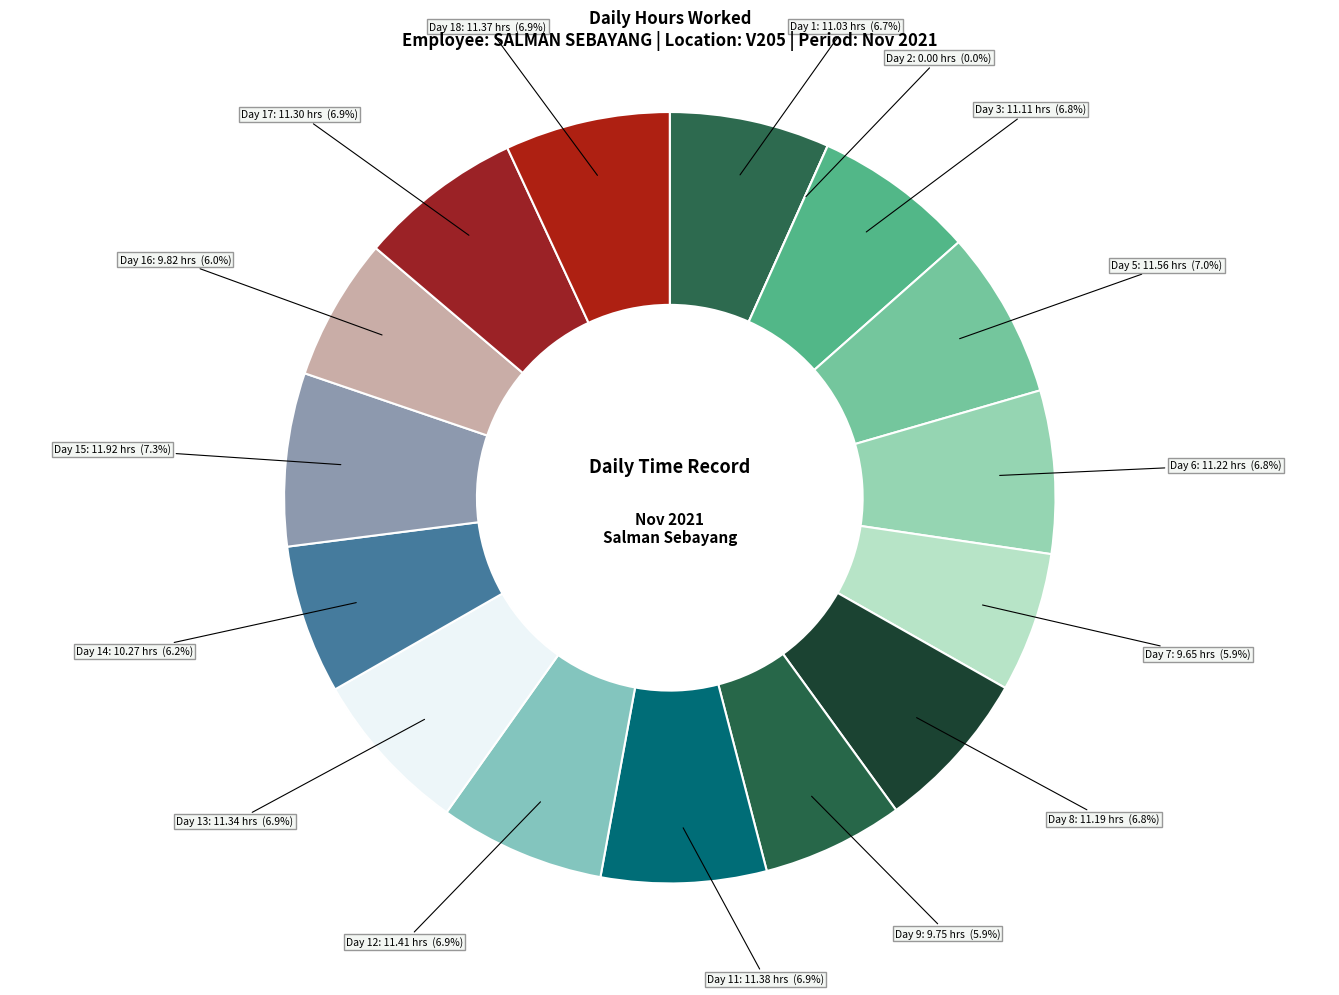

Combined, what portion of the pie is Day 13 and Day 6?

13.7%